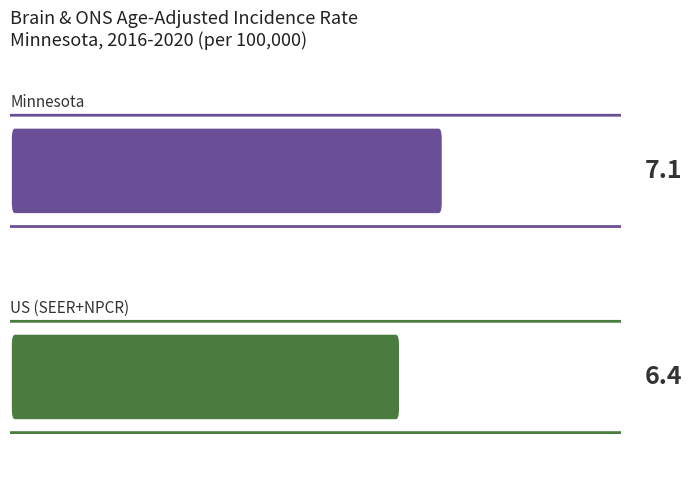

What is the difference between the maximum and minimum values?

0.7